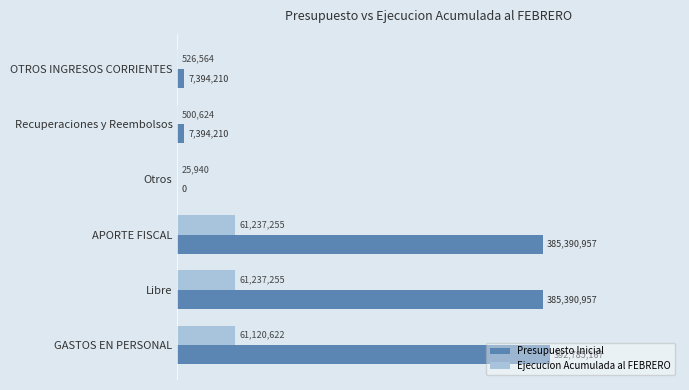

What are all the series names shown in the legend?

Presupuesto Inicial, Ejecucion Acumulada al FEBRERO